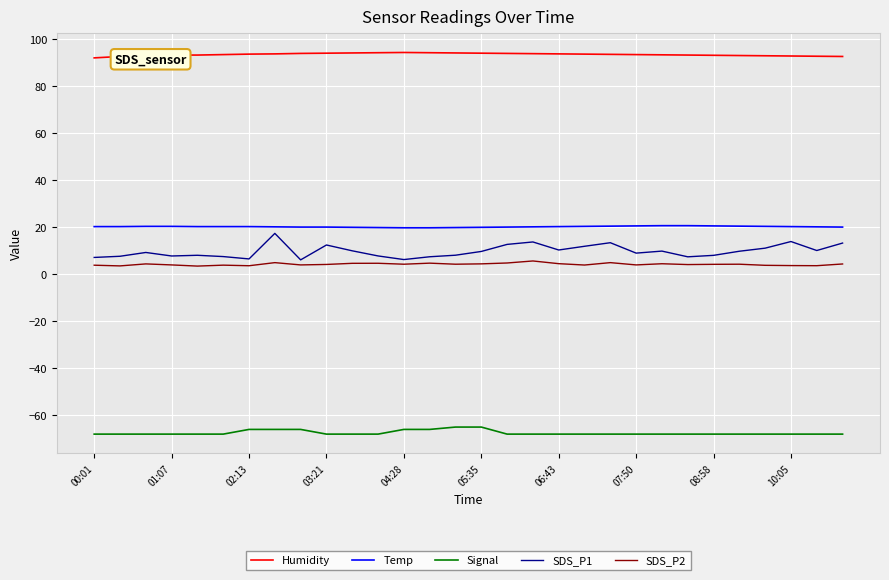

What is the sum of all Signal values?

-2024.0